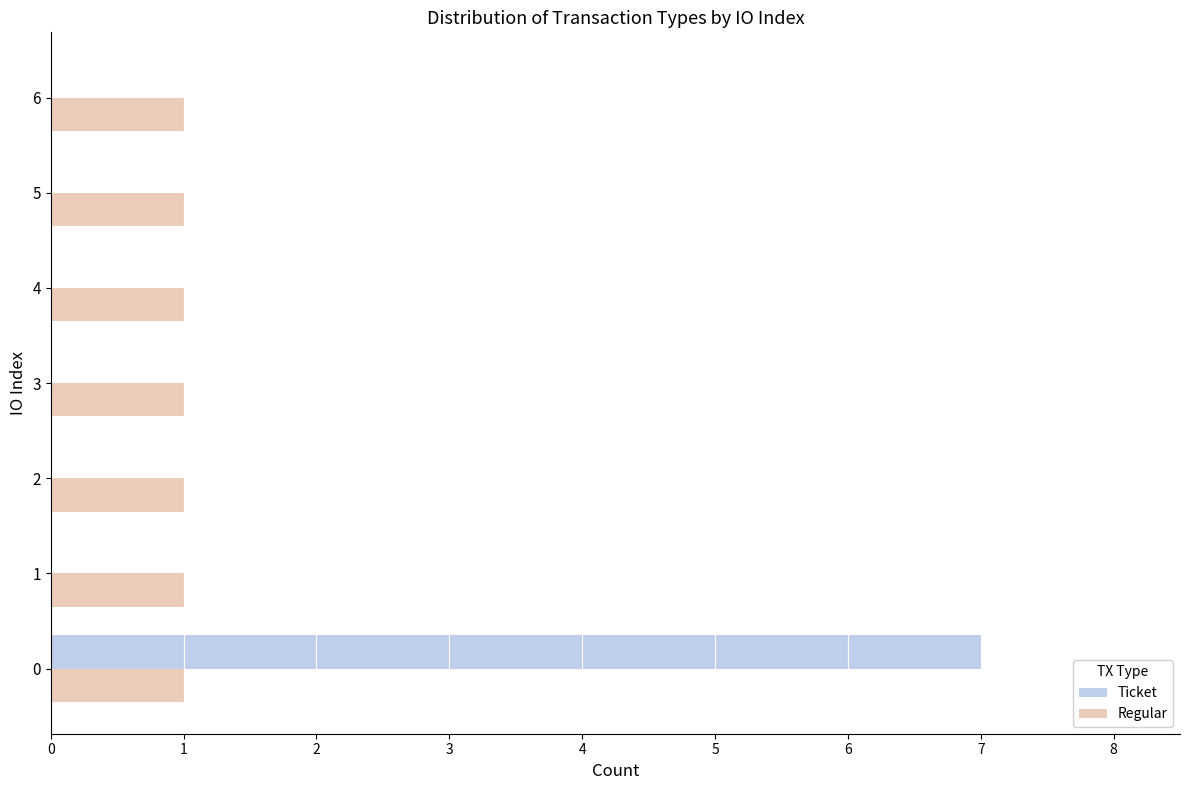

What is the sum of all Regular values?

7